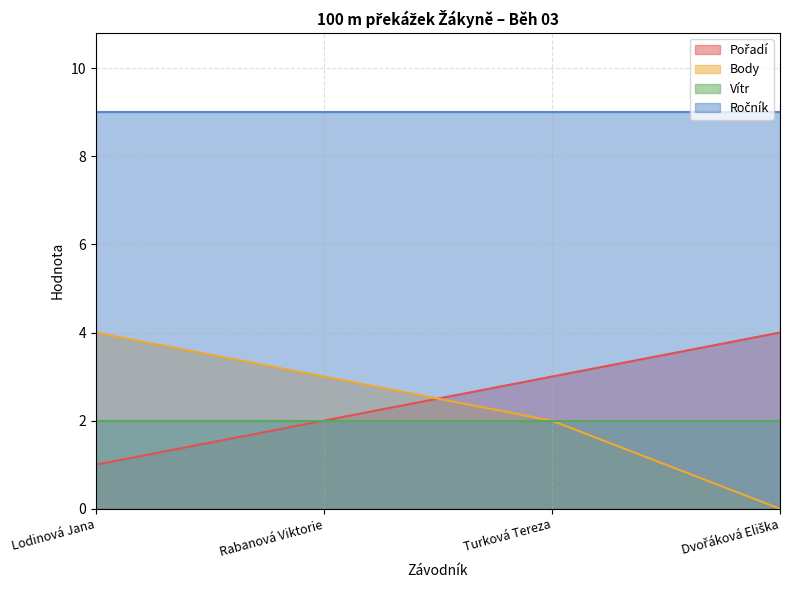

What is the minimum value for Pořadí?

1